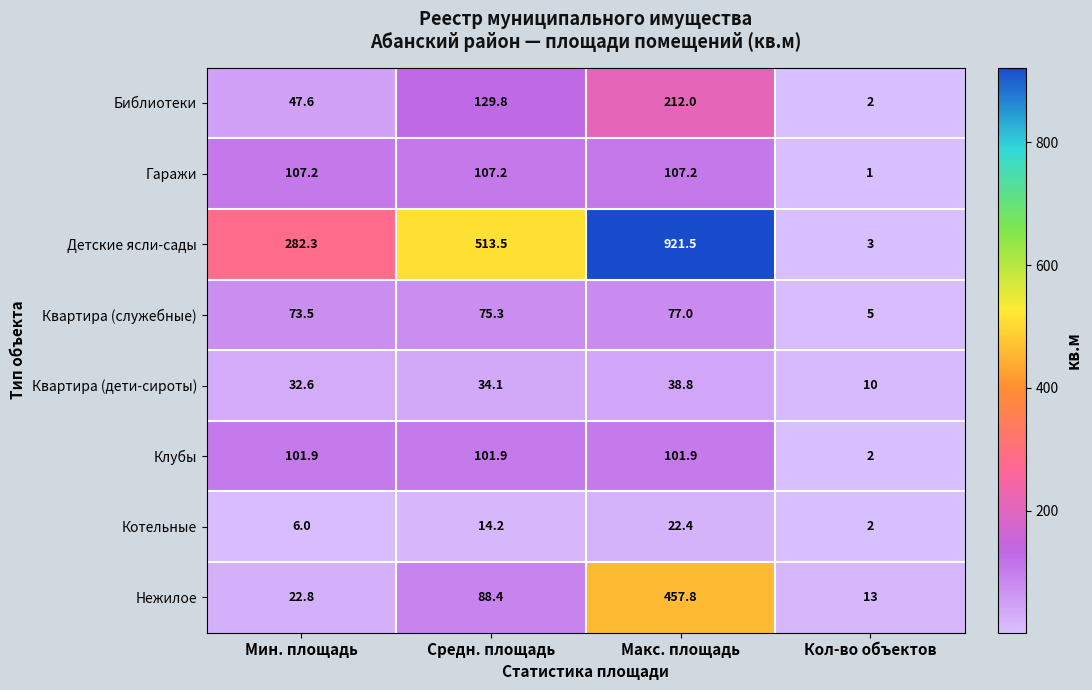

What value does the Квартира (дети-сироты) series have at Средн. площадь?

34.1